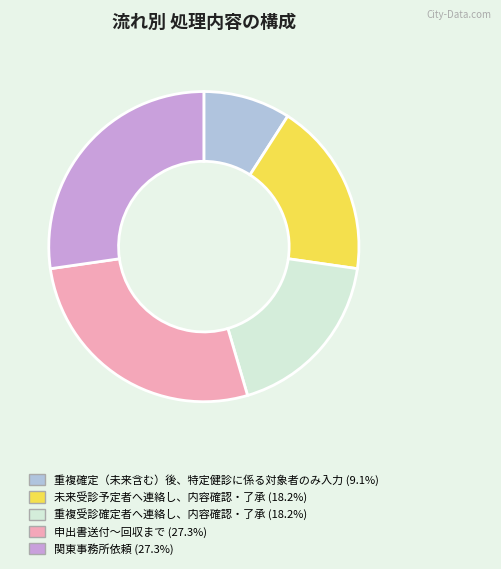

Do 重複確定（未来含む）後、特定健診に係る対象者のみ入力 (9.1%) and 重複受診確定者へ連絡し、内容確認・了承 (18.2%) together represent more than half of the pie?

No